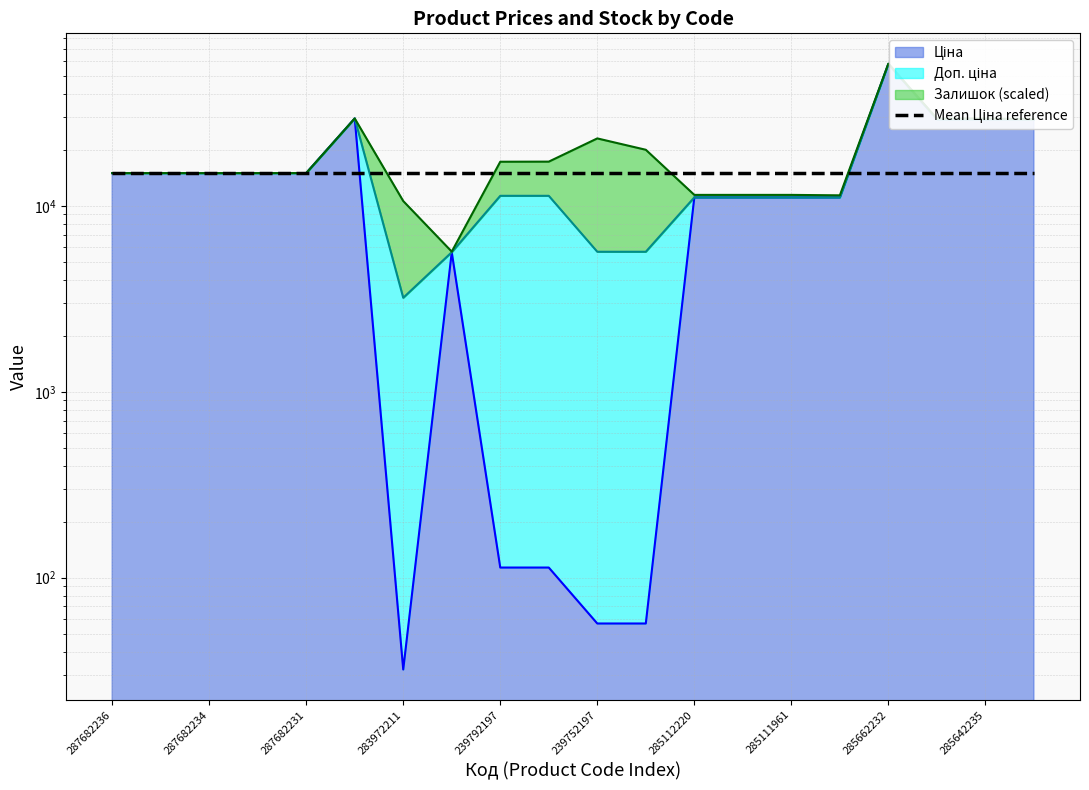

What is the difference between the second highest and second lowest values in the Доп. ціна series?

23912.9